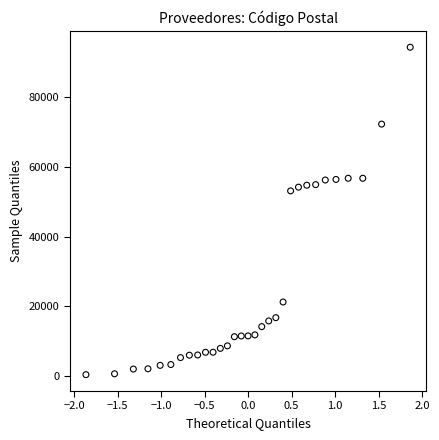

What is the range of Y values (max minus min)?

93857